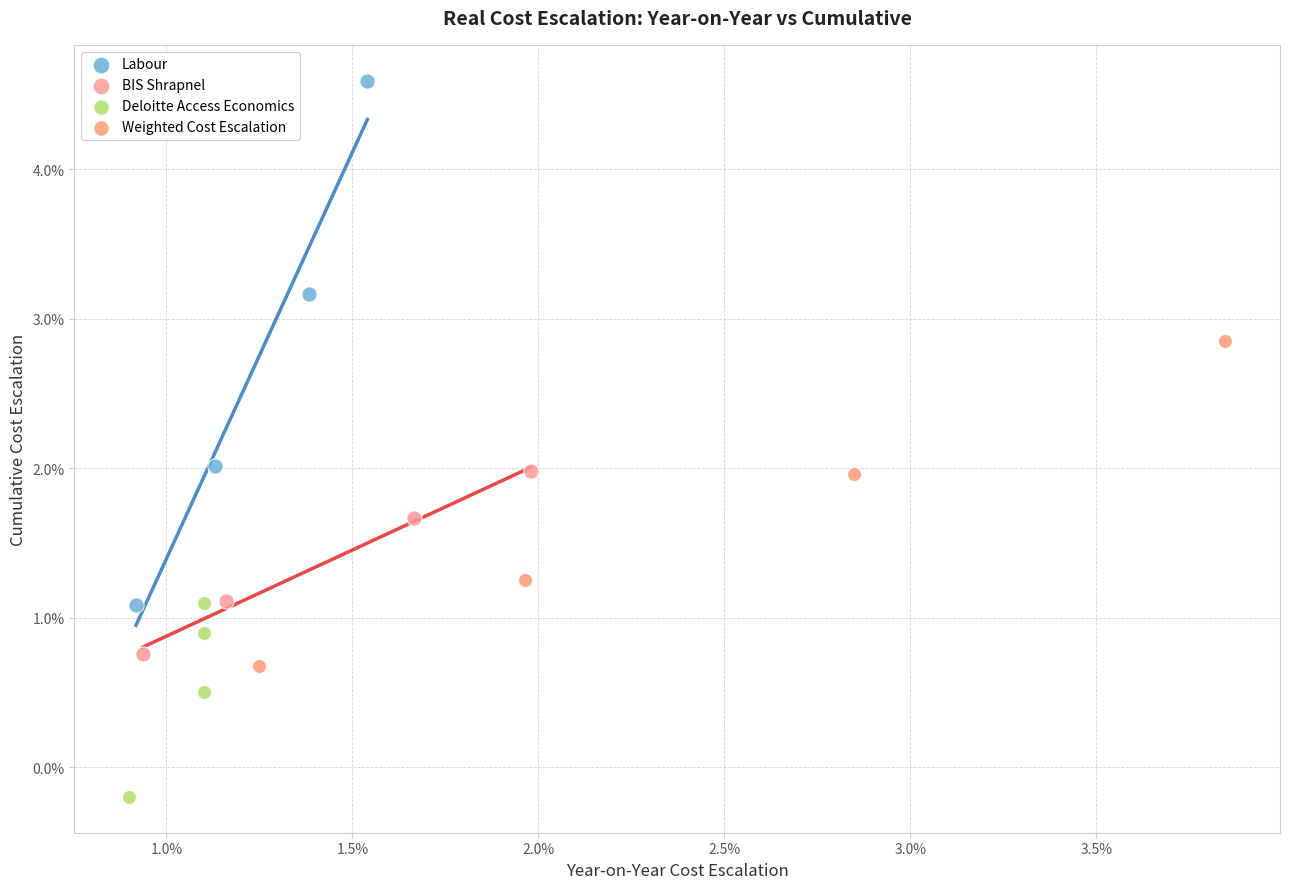

Which series reaches the minimum Y coordinate?

Deloitte Access Economics